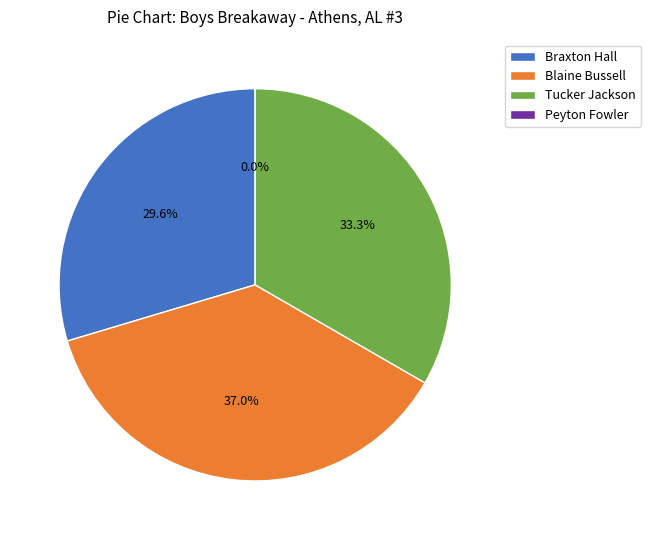

What portion of the pie excludes Peyton Fowler?

100.0%